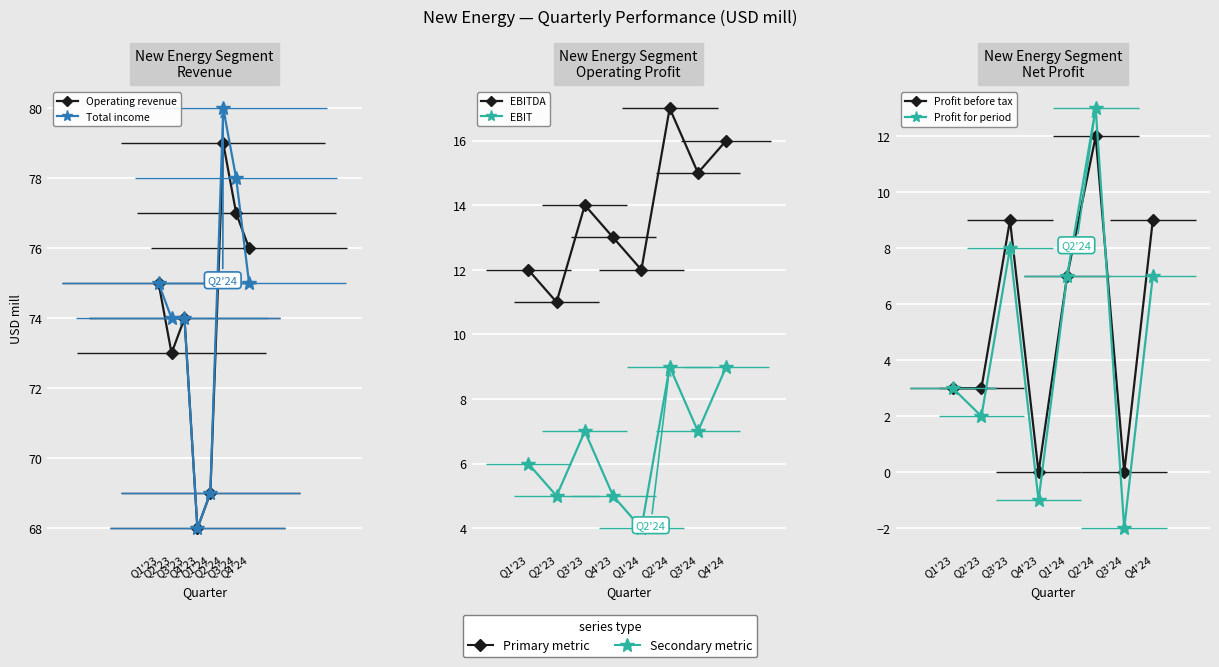

What are all the series names shown in the legend?

Operating revenue, Total income, EBITDA, EBIT, Profit before tax, Profit for period